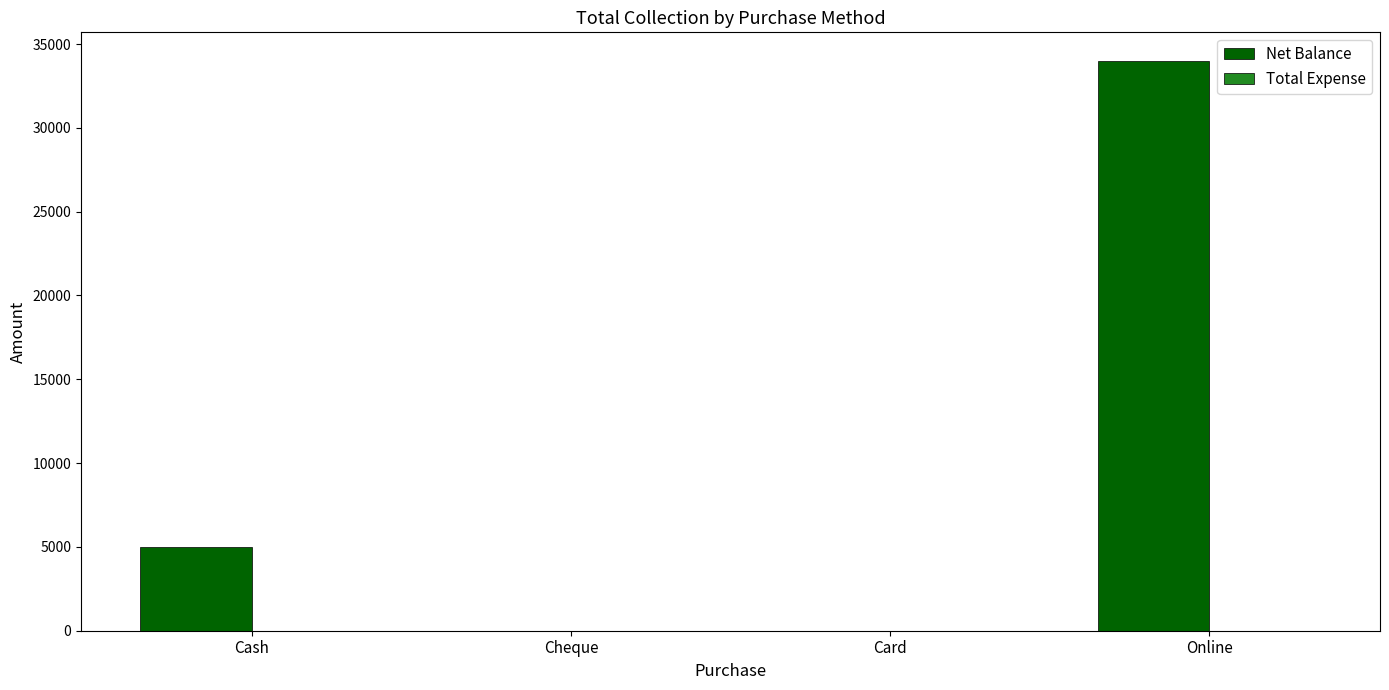

True or false: the data shows 0 at Card.

True